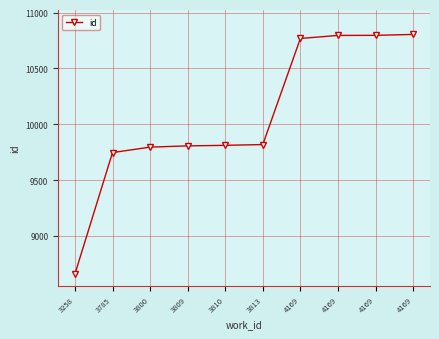

The chart shows a value of 16898 at 3809. True or false?

False